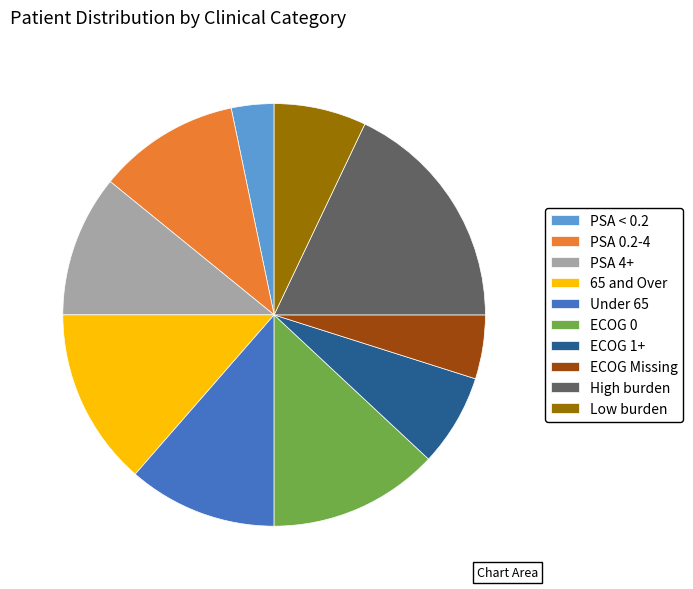

Is there a majority slice in this chart?

No